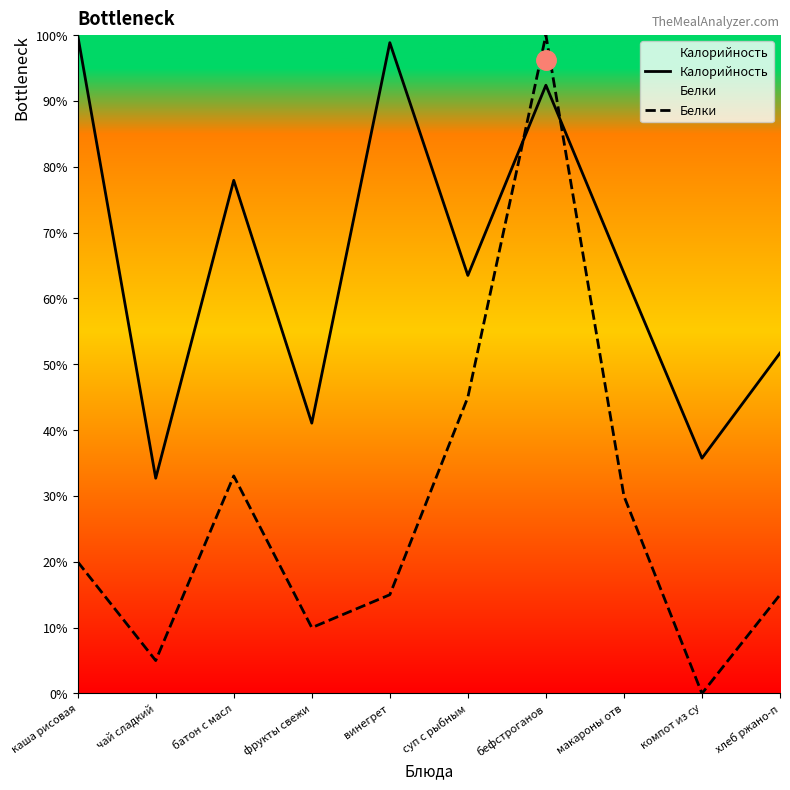

Does the chart display data point markers on the line(s)?

No